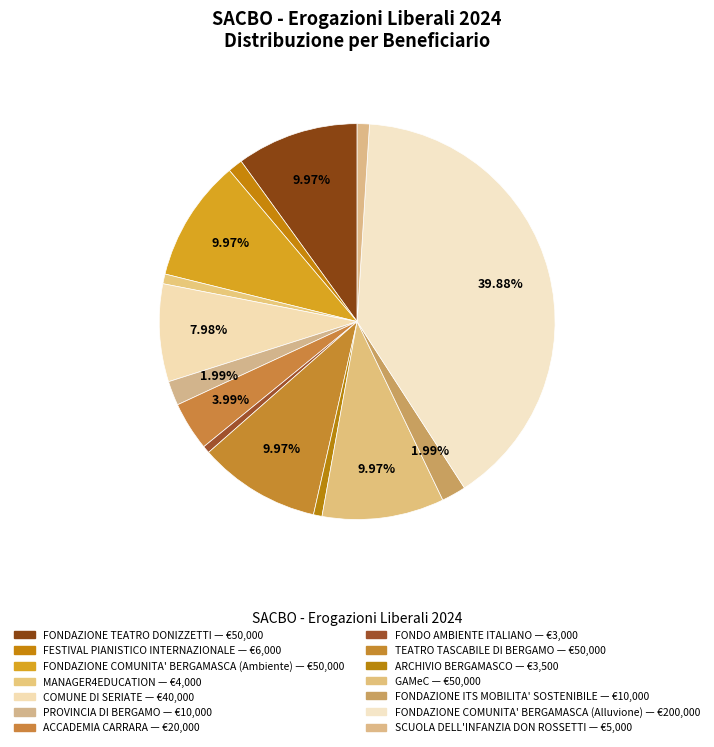

Combined, what portion of the pie is FESTIVAL PIANISTICO INTERNAZIONALE and SCUOLA DELL'INFANZIA DON ROSSETTI?

2.2%